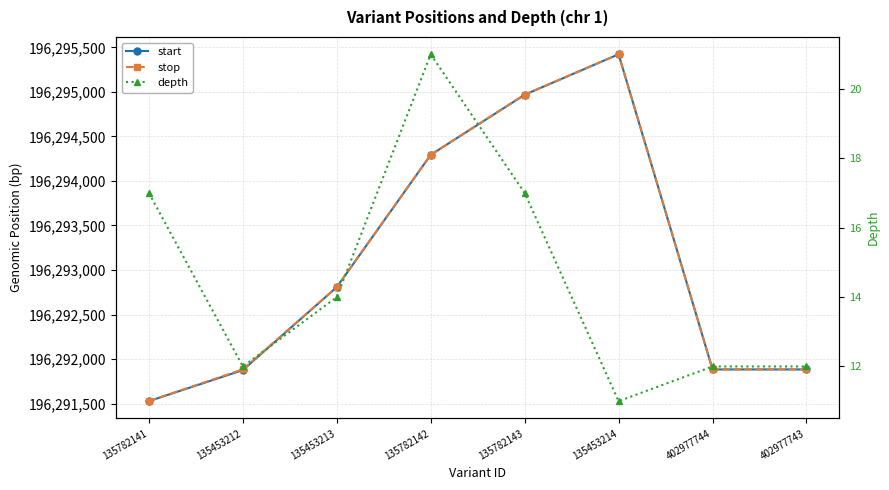

Which label corresponds to the largest value in the chart?

135453214